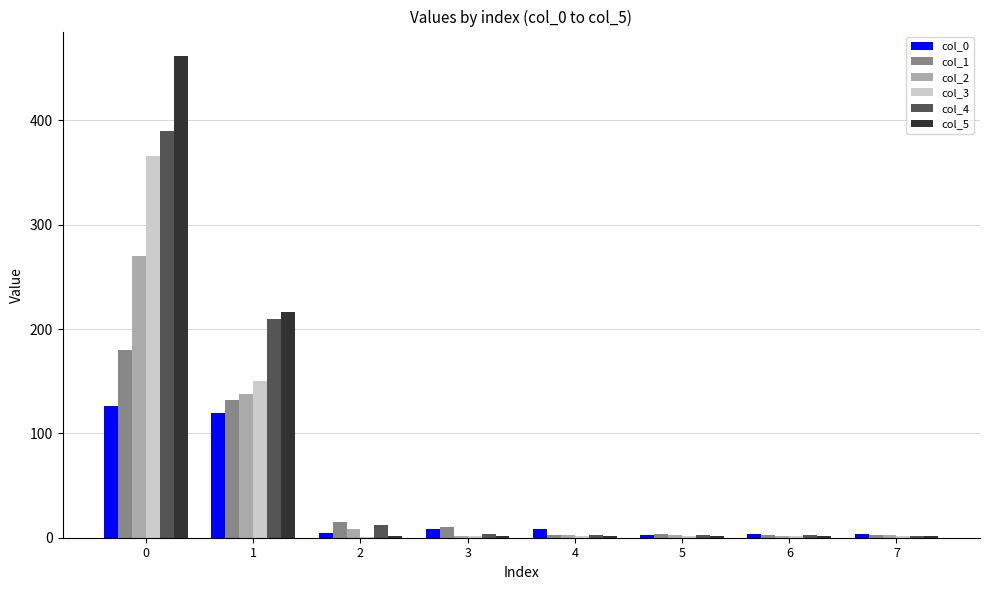

What is the sum of all col_1 values?

348.8